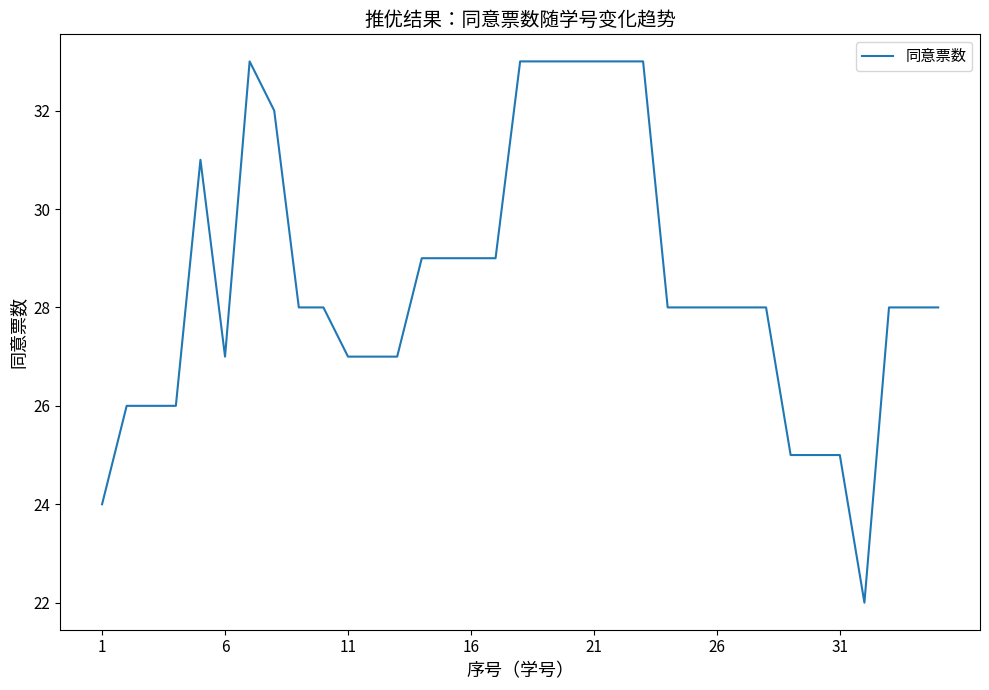

What is the greatest value displayed?

33